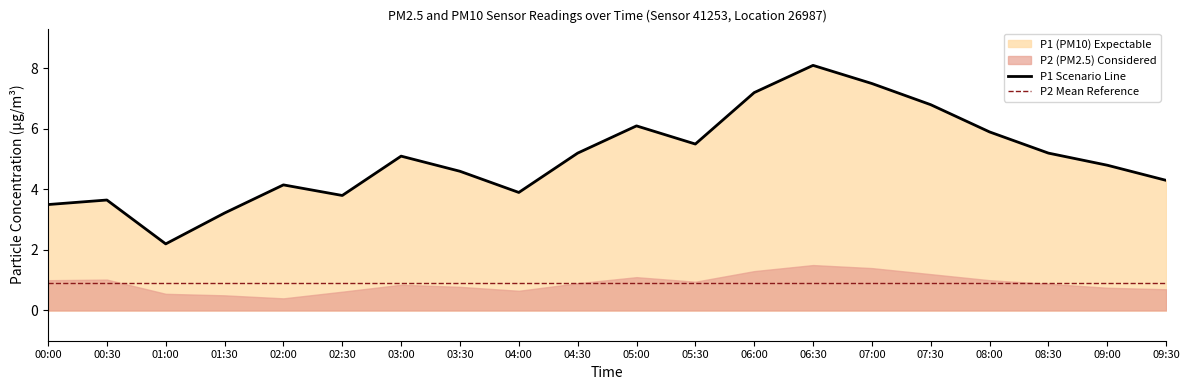

Which has a higher value, 05:30 or 09:00?

05:30